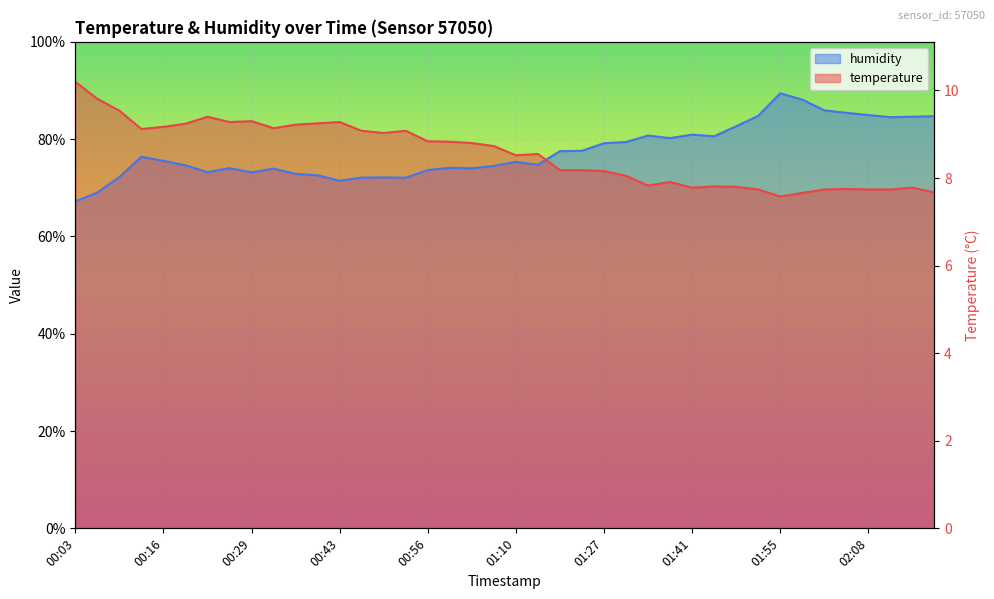

Between which two adjacent categories do humidity and temperature first intersect?

01:14 and 01:21